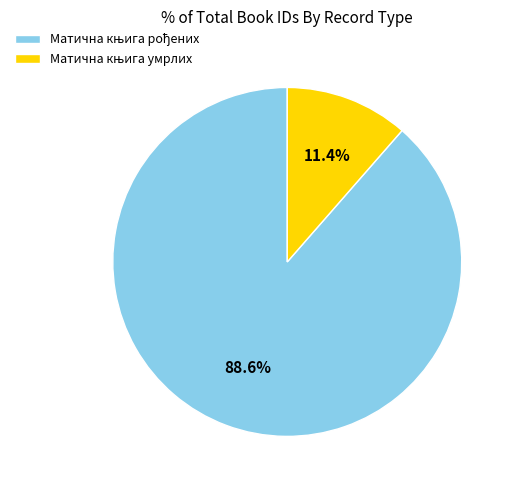

To the nearest percent, what is the difference between the largest and smallest slice percentages?

77%